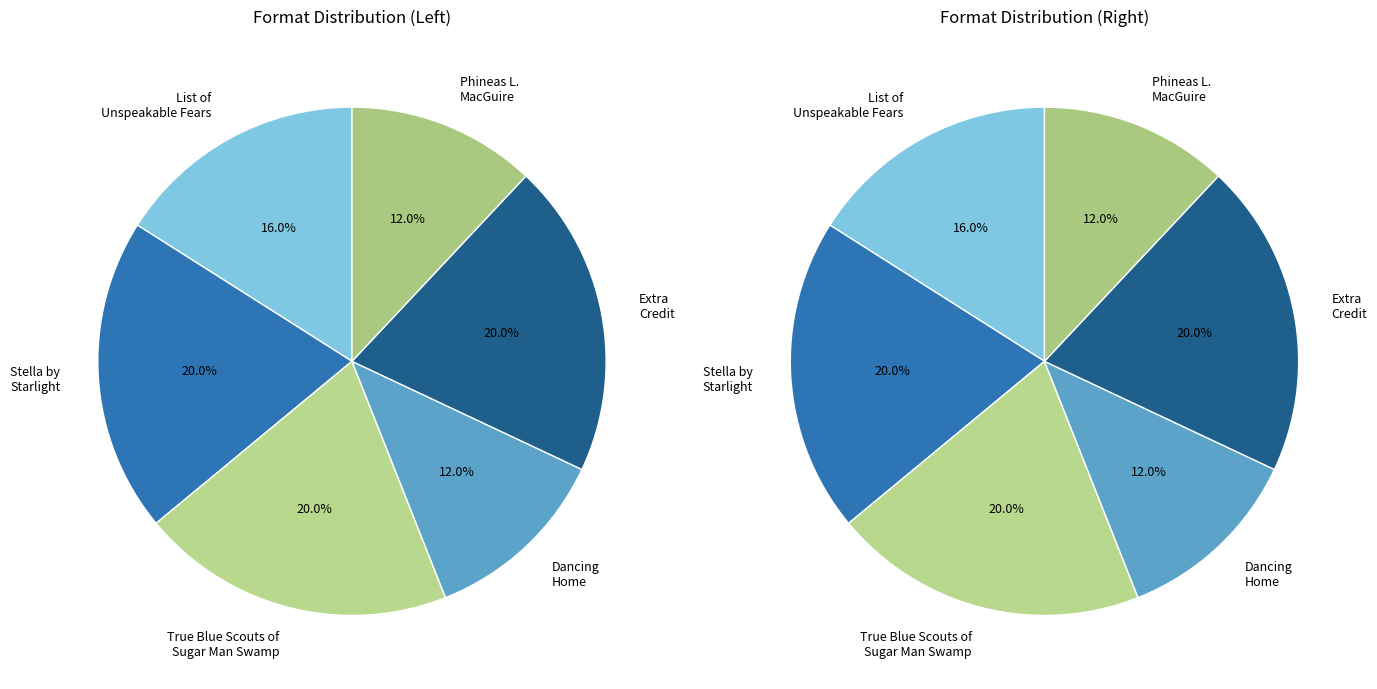

Is there any slice that represents more than half of the pie?

No